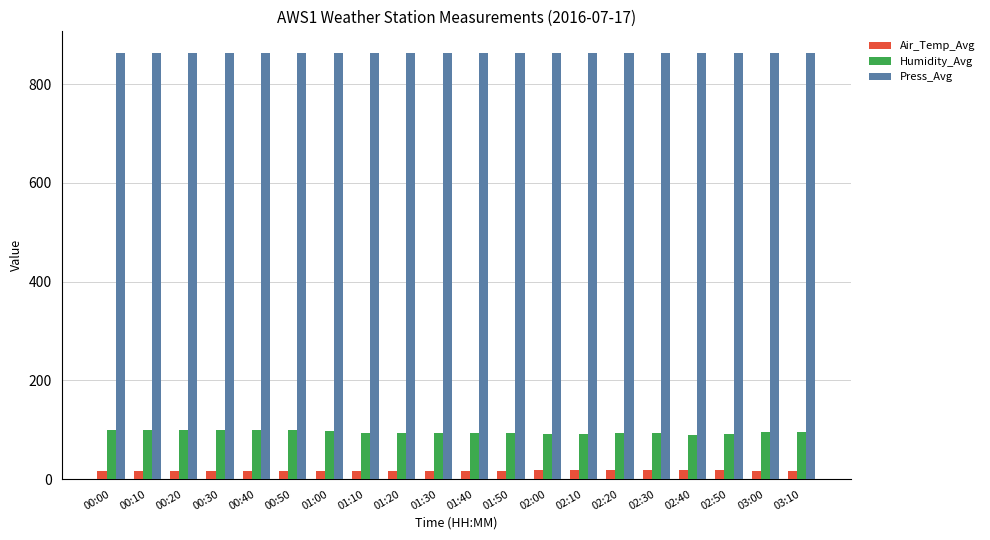

How many values in the Humidity_Avg series exceed 94?

10